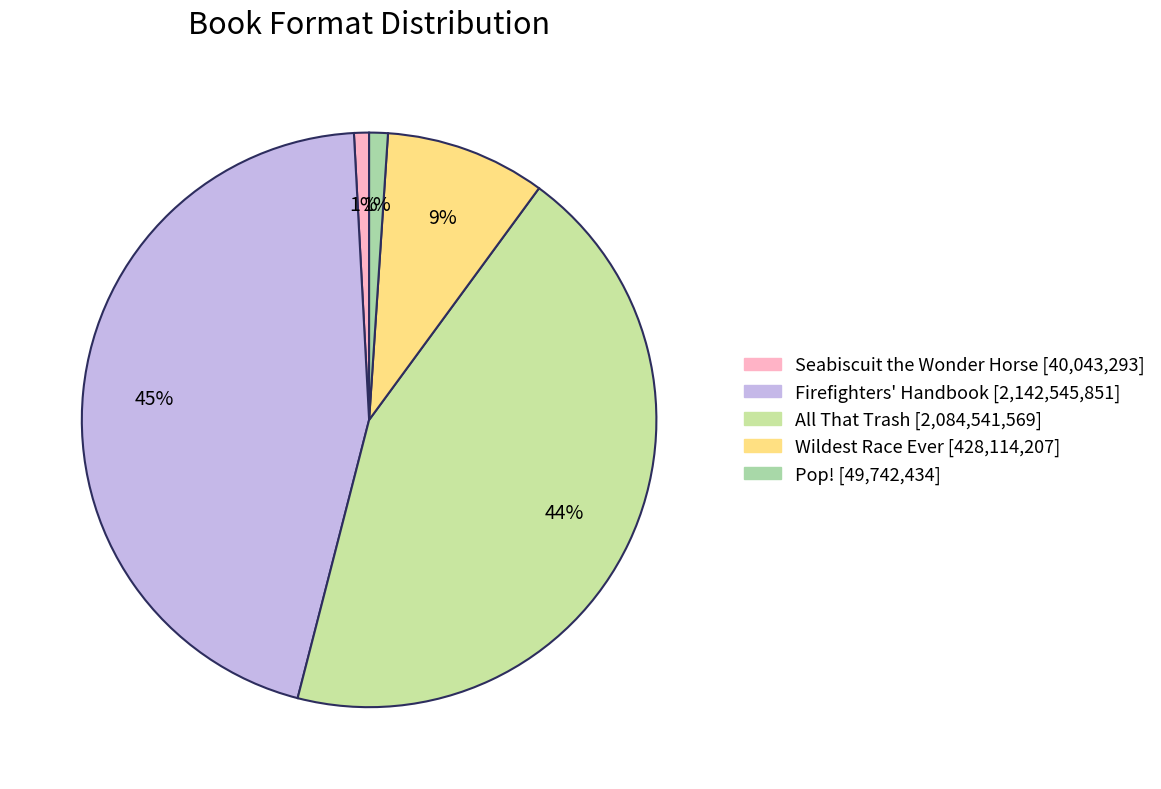

How many segments does this pie chart have?

5